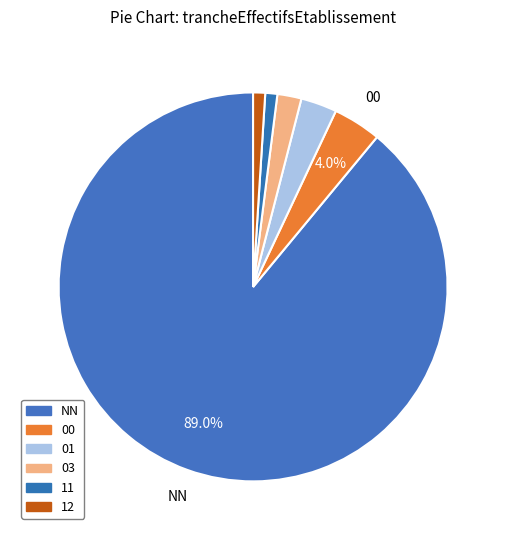

How many slices are in this pie chart?

6